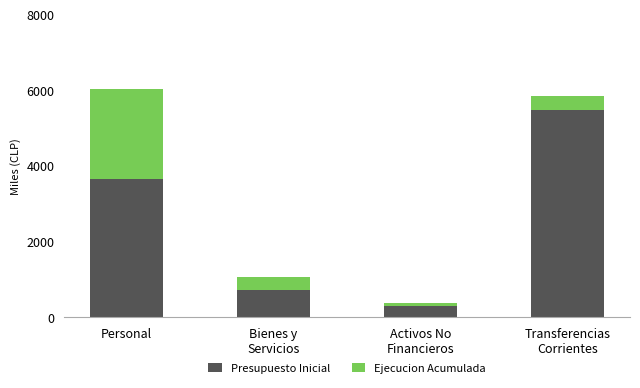

What is the value of the Presupuesto Inicial bar at the 1st from the left?

3639.8